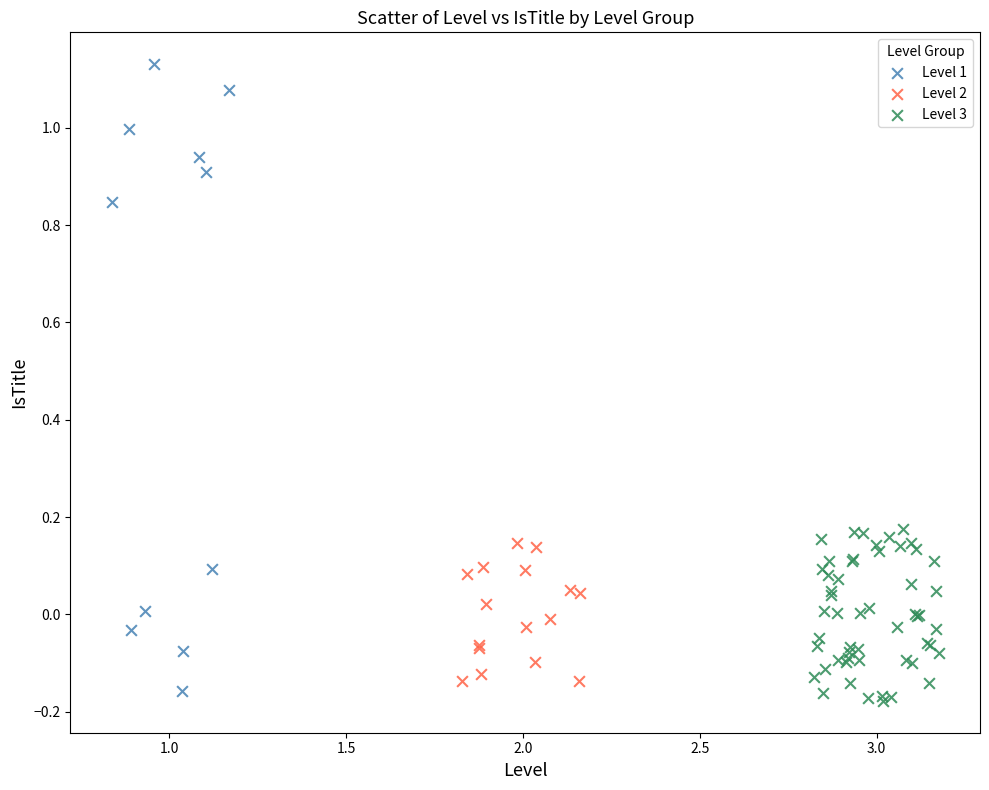

Which series contains the highest Y value?

Level 1